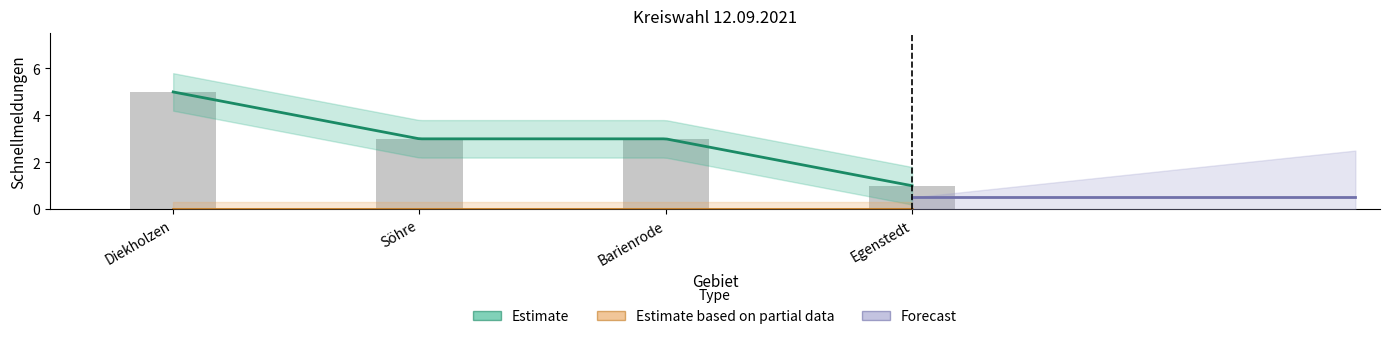

Reading right to left, transcribe all the data shown in this chart.

Egenstedt=1	Barienrode=3	Söhre=3	Diekholzen=5